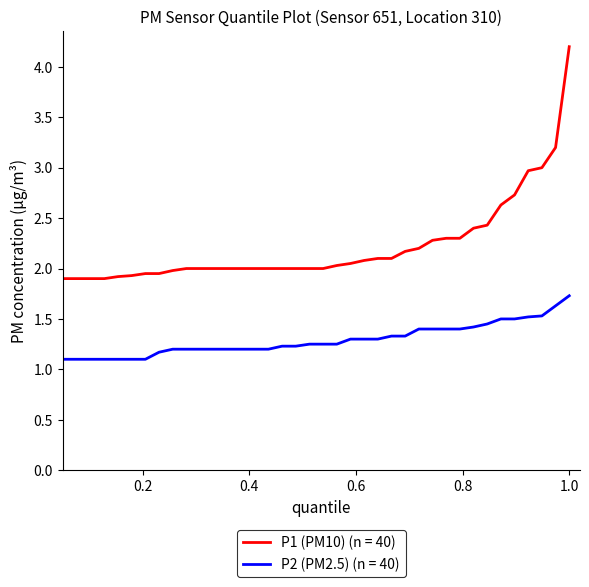

True or false: P2 (PM2.5) (n = 40) and P1 (PM10) (n = 40) intersect in this chart.

False